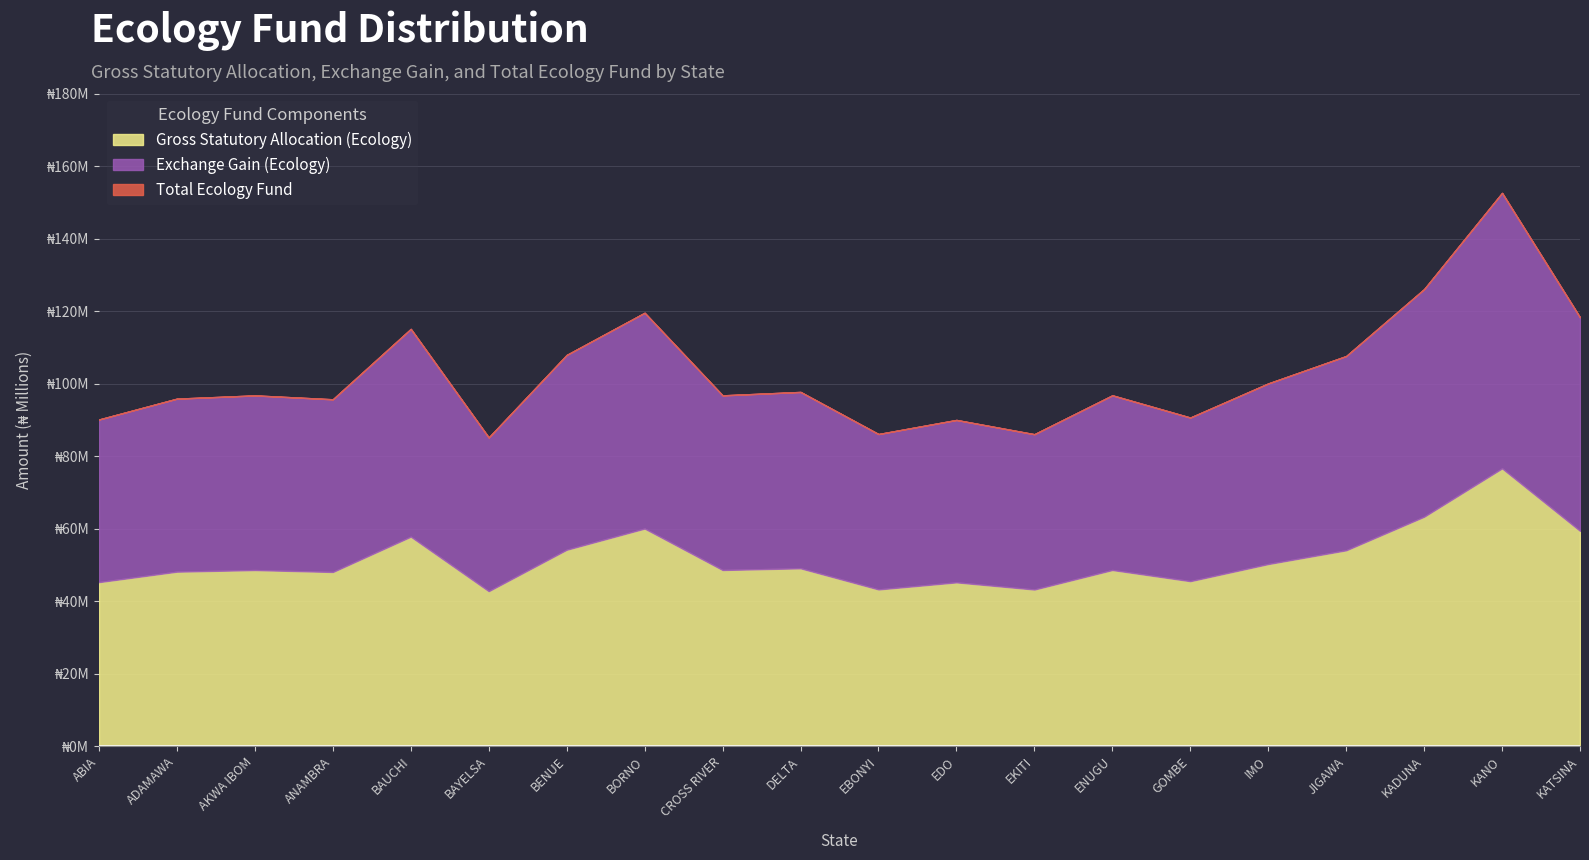

Reading left to right, what are all the values shown in this chart?

Gross Statutory Allocation (Ecology): 45210723.0	48096434.6	48543391.0	48006331.6	57753225.3	42720971.4	54147382.1	59987539.3	48551669.6	49023638.9	43195305.8	45146017.4	43170930.9	48555860.0	45477895.6	50199610.4	53994337.7	63260646.7	76584055.7	59350463.6
Exchange Gain (Ecology): 44864660.7	47728283.7	48171818.9	47638870.4	57311157.2	42393966.6	53732914.7	59528368.8	48180034.2	48648390.9	42864670.2	44800450.3	42840482.0	48184192.5	45129788.1	49815360.9	53581041.7	62776422.4	75997848.2	58896169.5
Total Ecology Fund: 90075383.7	95824718.3	96715209.9	95645202.0	115064382.5	85114938.0	107880296.8	119515908.1	96731703.9	97672029.8	86059976.0	89946467.7	86011412.9	96740052.5	90607683.7	100014971.3	107575379.4	126037069.1	152581903.9	118246633.0